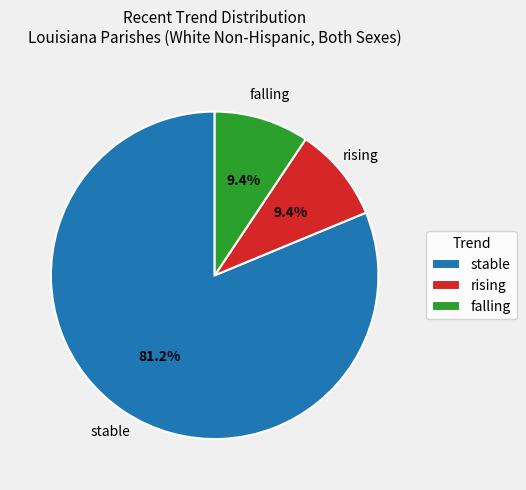

To the nearest percent, what portion does stable represent?

81%